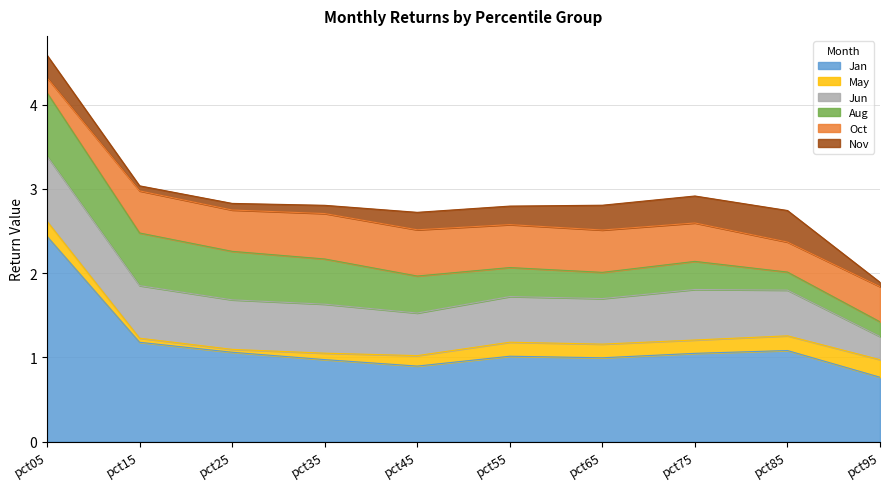

True or false: Aug and Jan intersect in this chart.

False